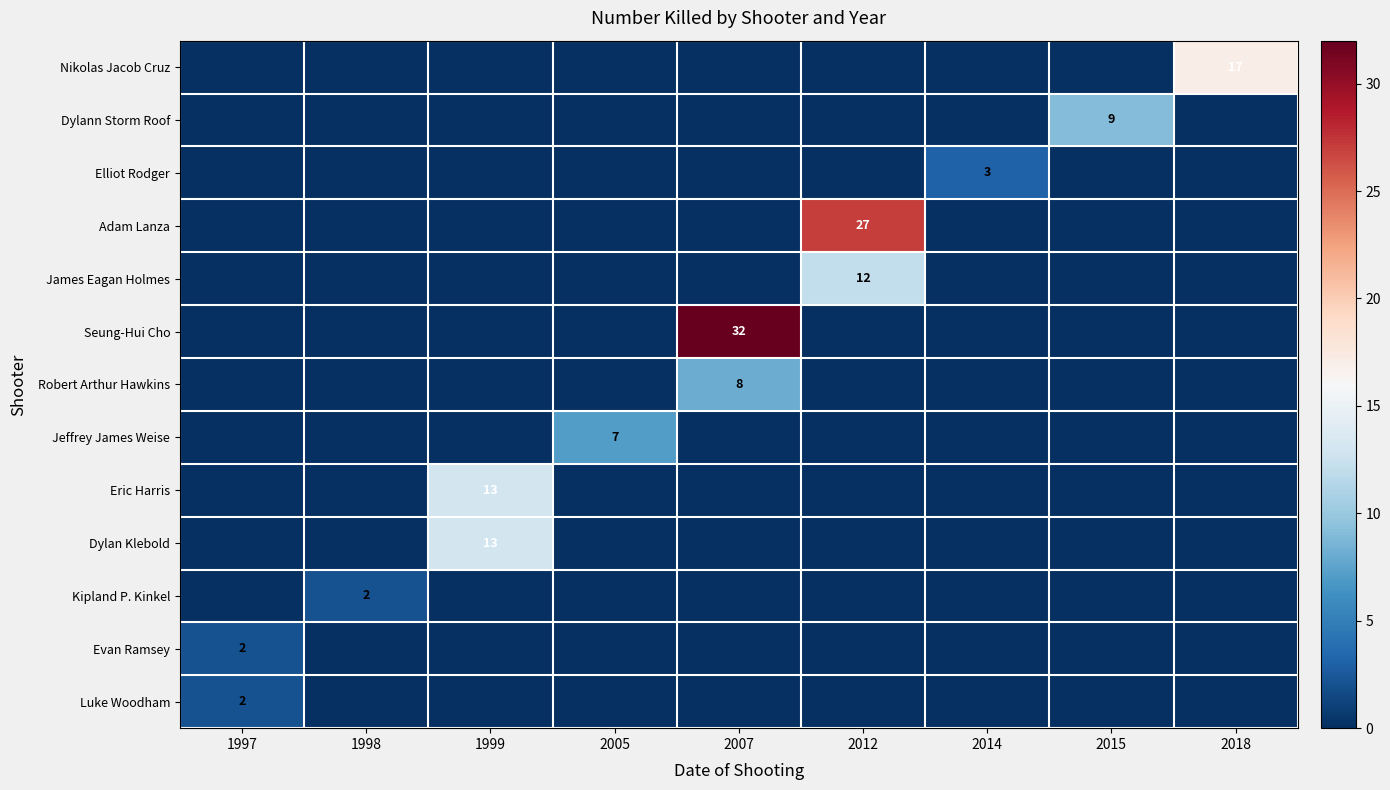

The Elliot Rodger series shows -2 at 1997. True or false?

False